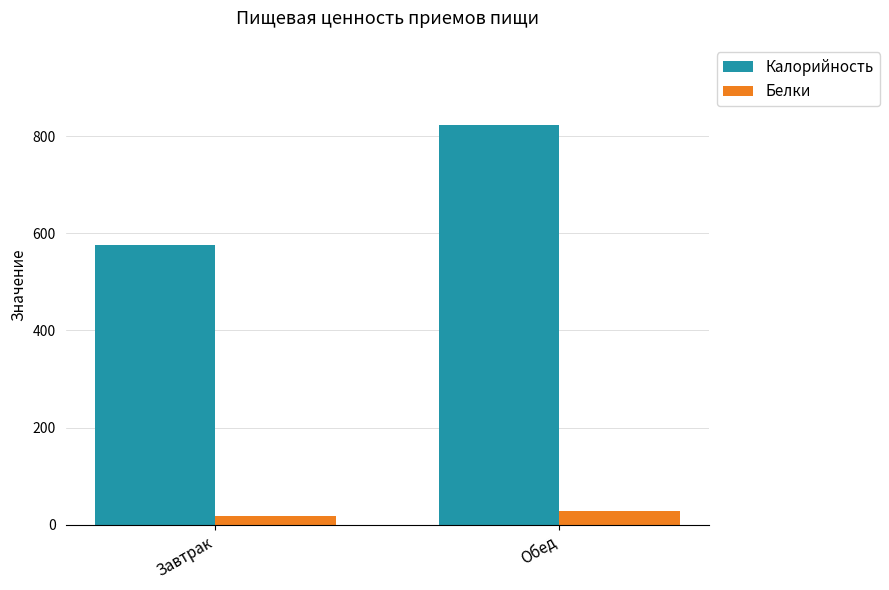

Rank the series at Обед from highest to lowest value.

Калорийность, Белки